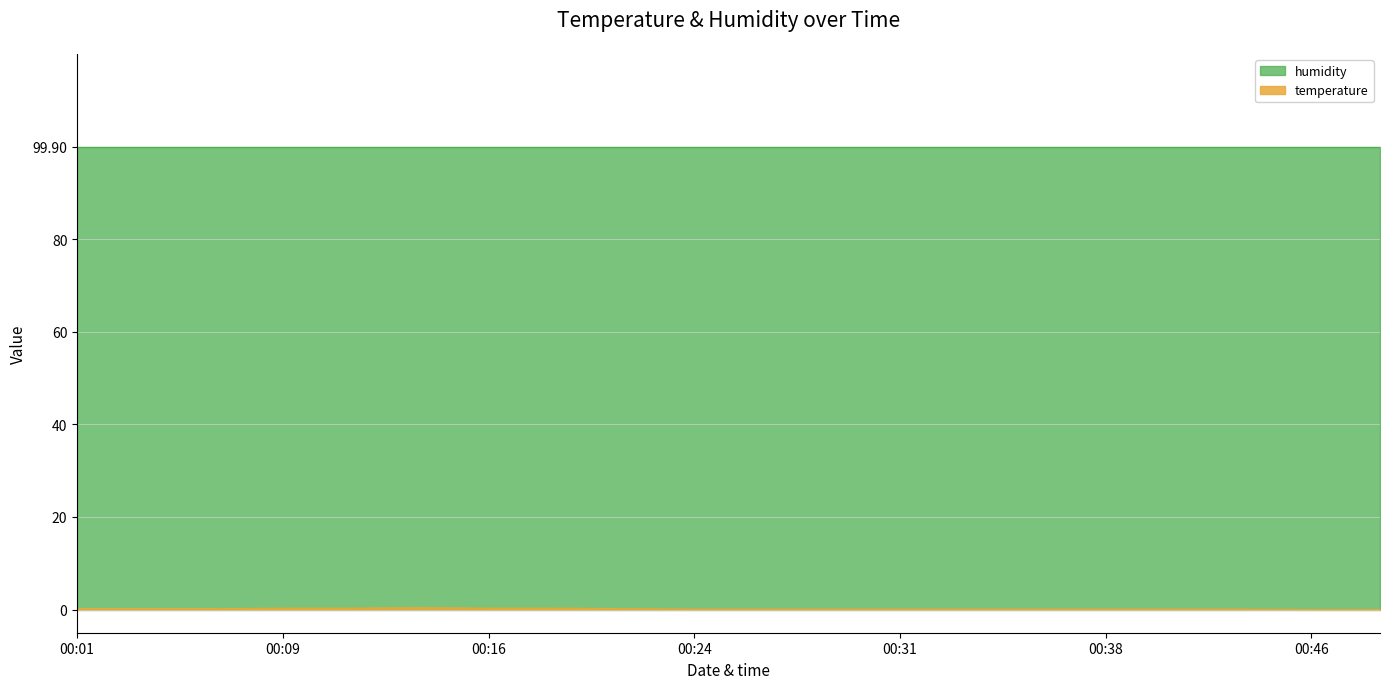

What is the approximate value at 00:31?

0.1